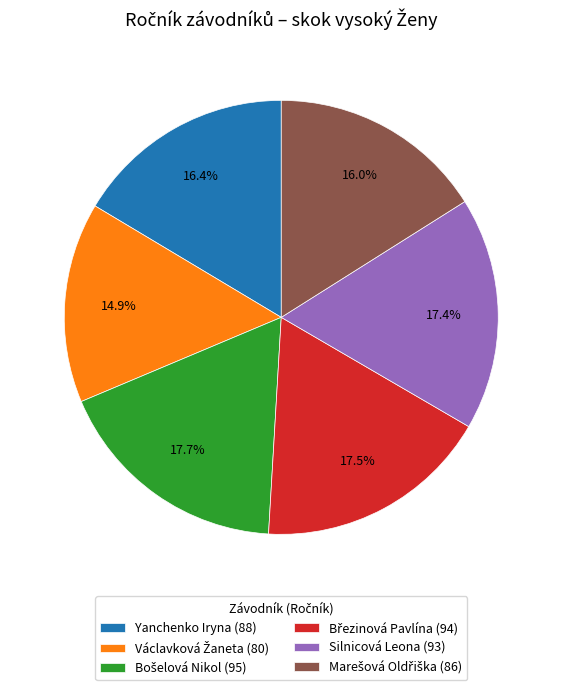

How much of the chart is everything except Yanchenko Iryna (88)?

83.6%